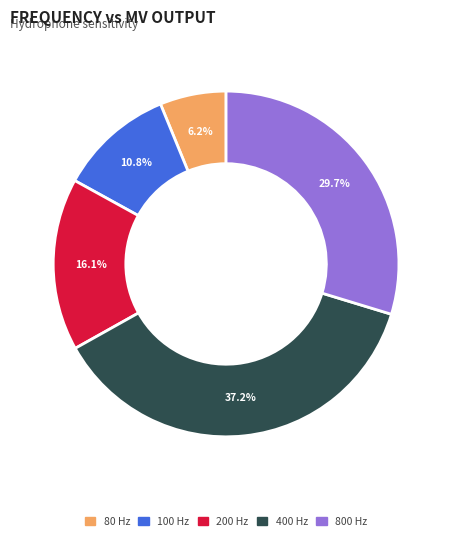

Is the sum of 80 Hz and 400 Hz greater than half?

No